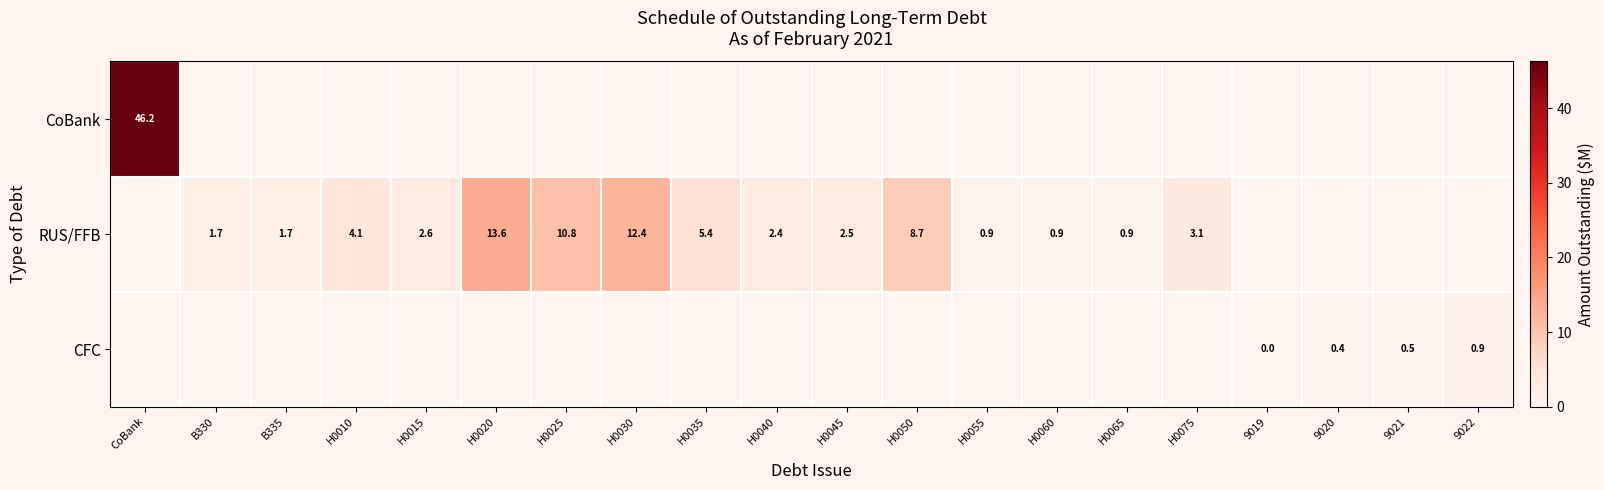

The RUS/FFB series shows 2.7 at B330. True or false?

False